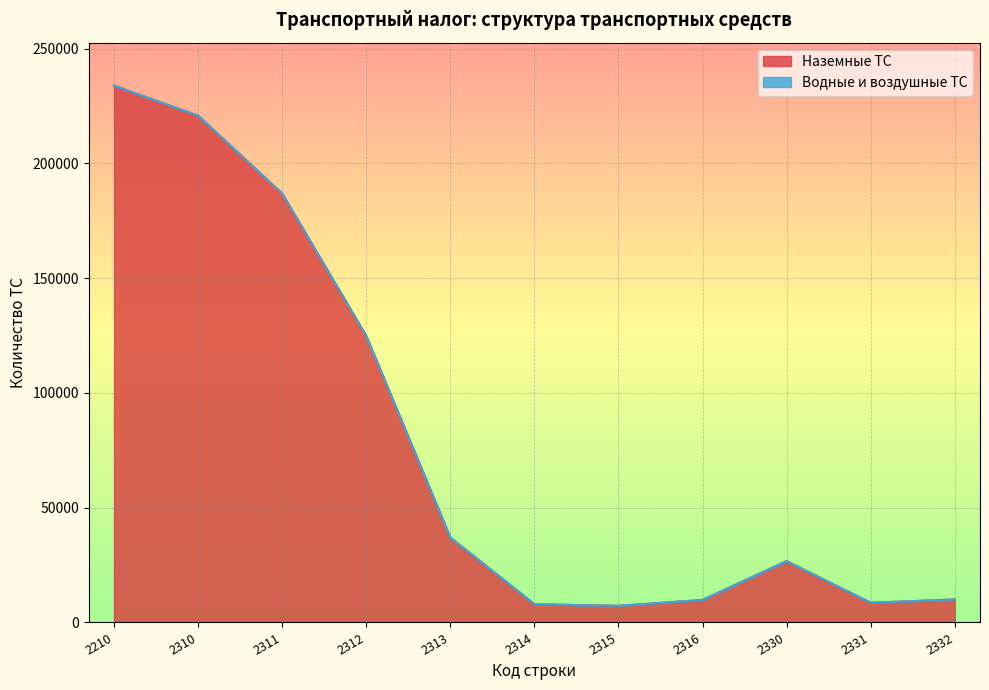

Rank the categories by value from lowest to highest.

2315, 2314, 2331, 2316, 2332, 2330, 2313, 2312, 2311, 2310, 2210